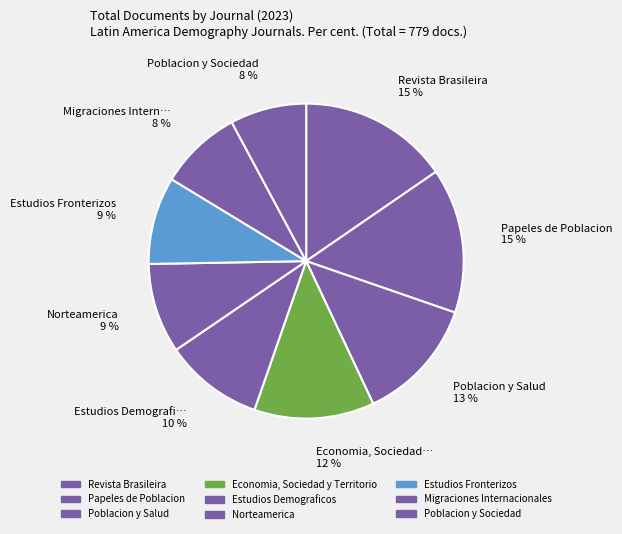

What is the largest slice in the pie chart?

Revista Brasileira